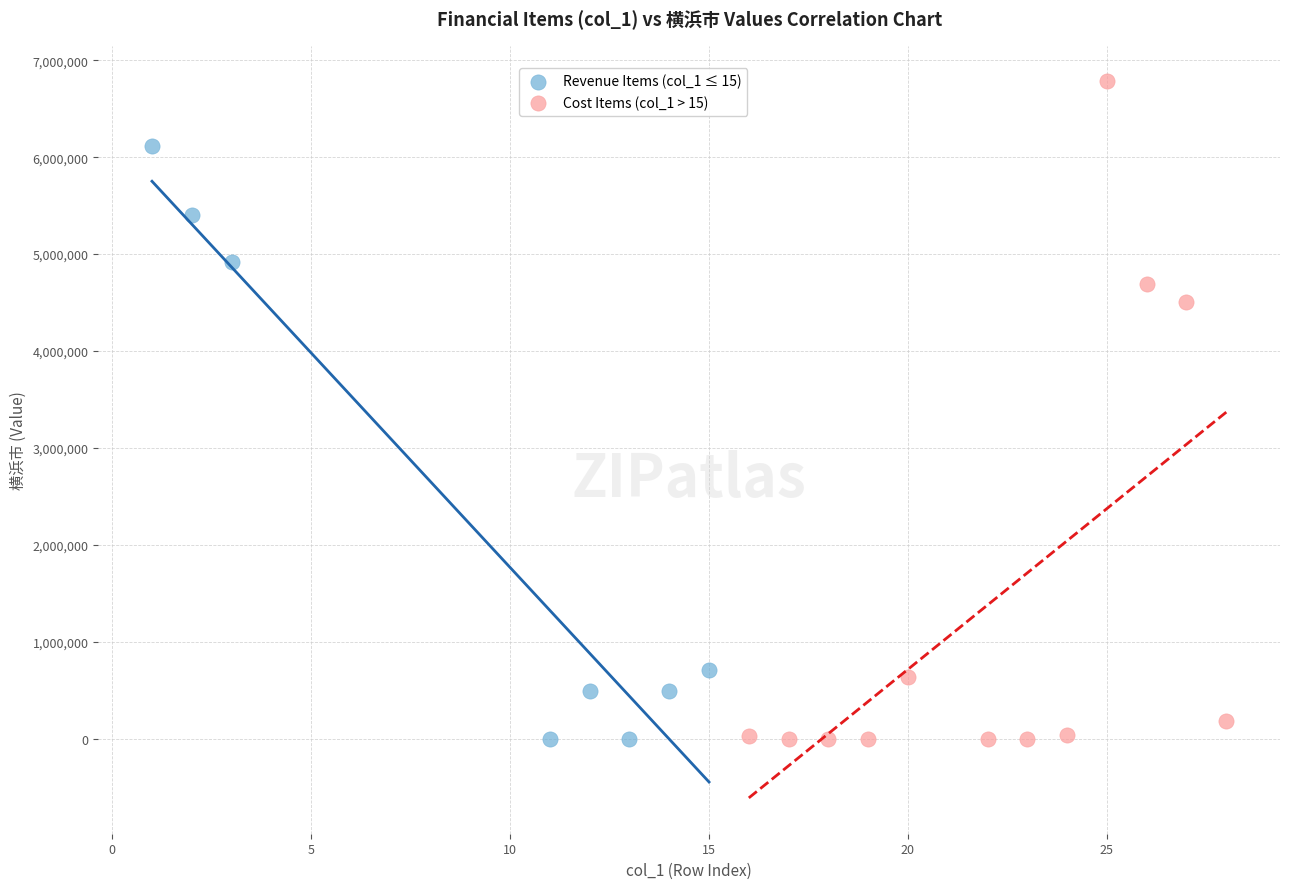

Which series reaches the maximum Y coordinate?

Cost Items (col_1 > 15)